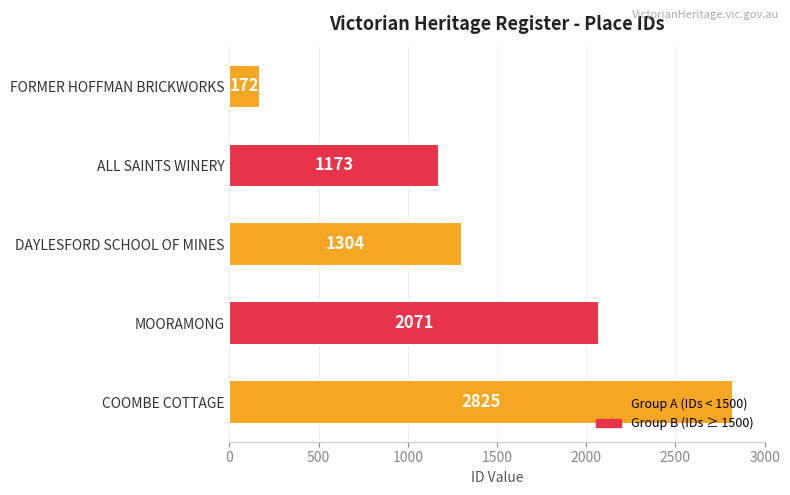

Rank the categories by value from highest to lowest.

COOMBE COTTAGE, MOORAMONG, DAYLESFORD SCHOOL OF MINES, ALL SAINTS WINERY, FORMER HOFFMAN BRICKWORKS